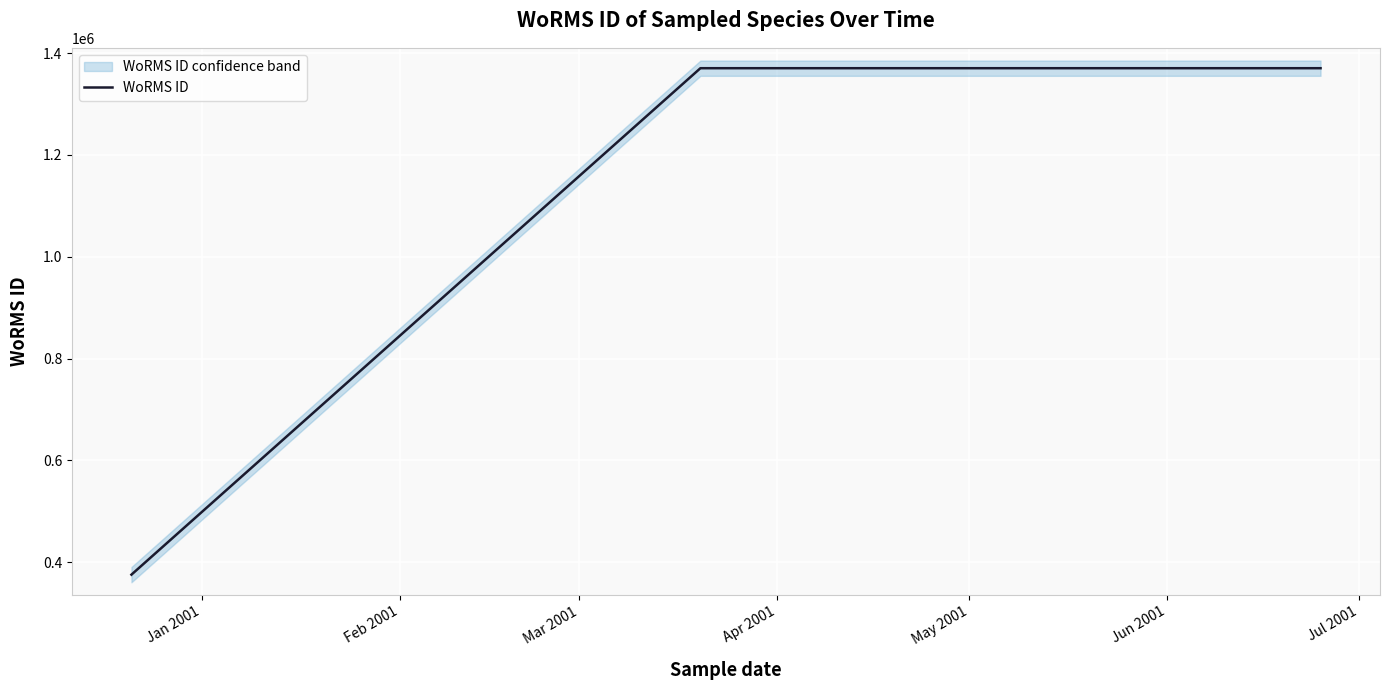

Count the number of categories in the chart.

8